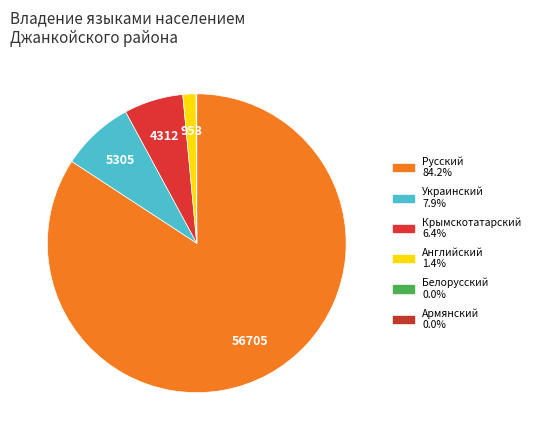

Is it true that Армянский is 1% of the pie?

False